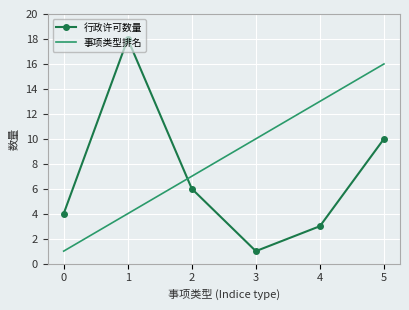

At which category does 行政许可数量 reach its first local valley?

3